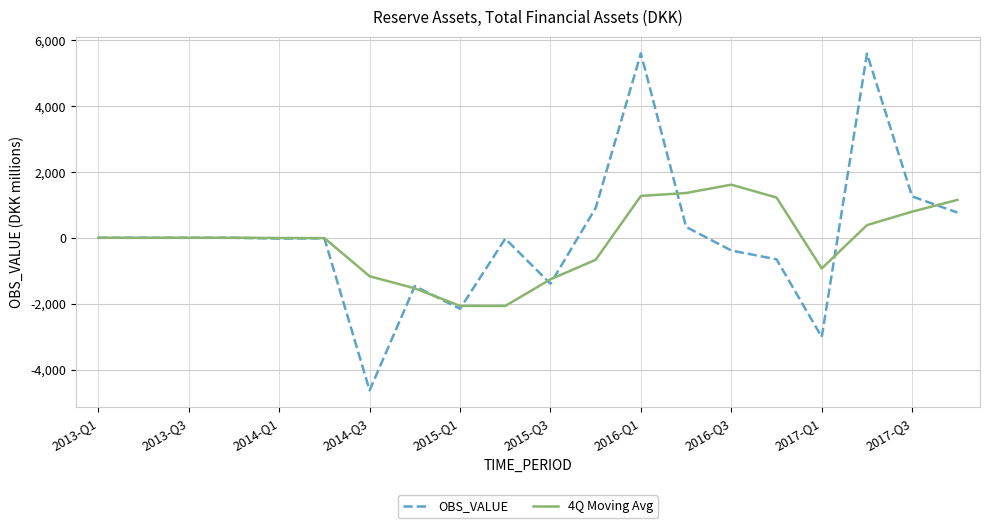

Which series has the largest range (max minus min)?

OBS_VALUE